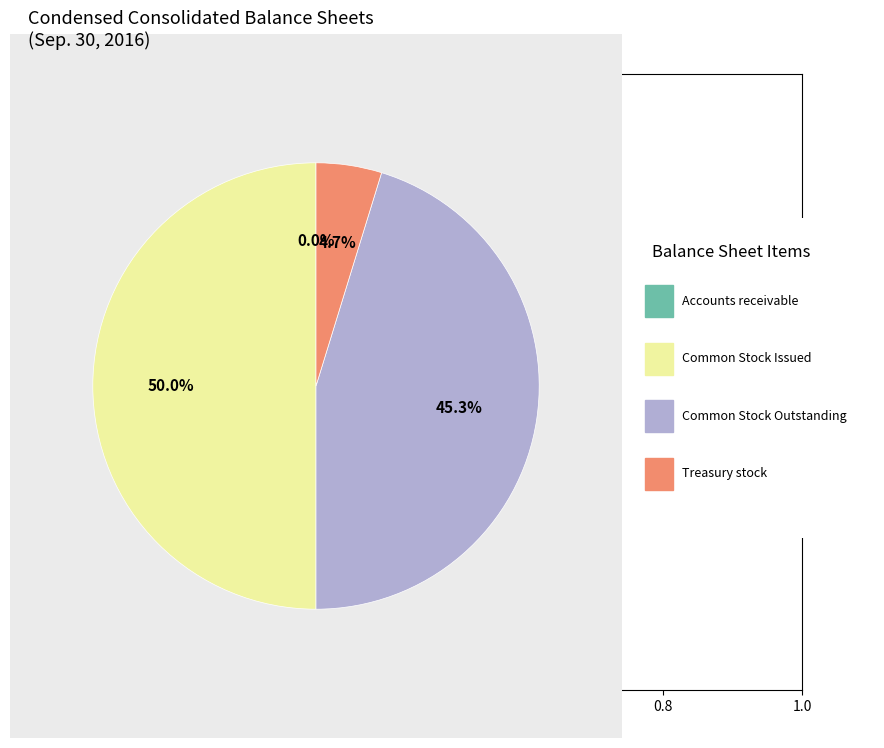

Count the number of slices in the pie.

4